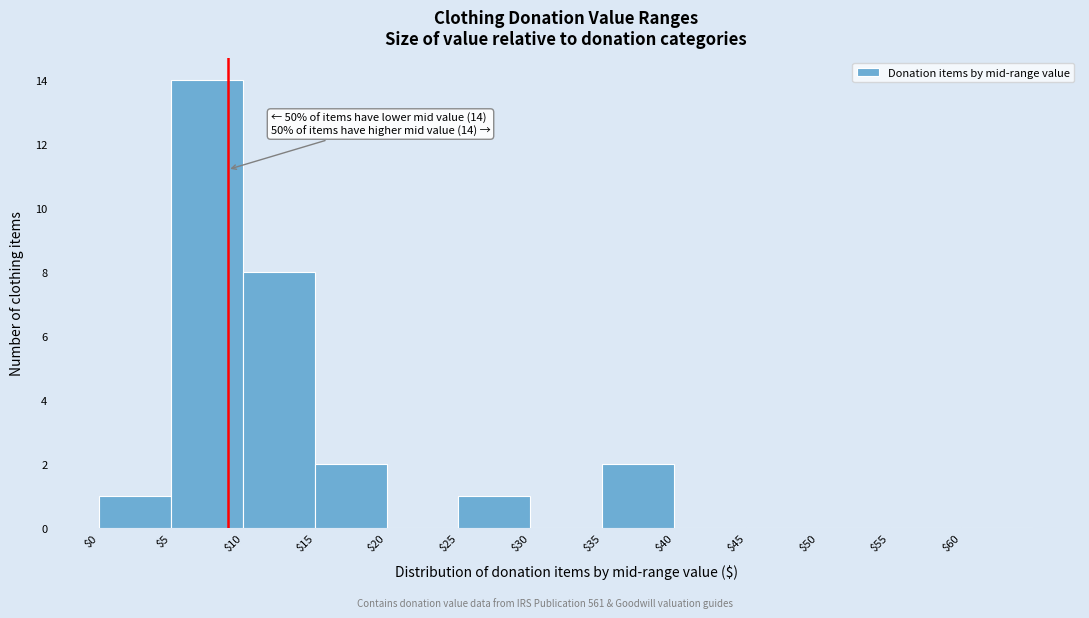

Over which range of the x-axis is the bar tallest?

5 to 10